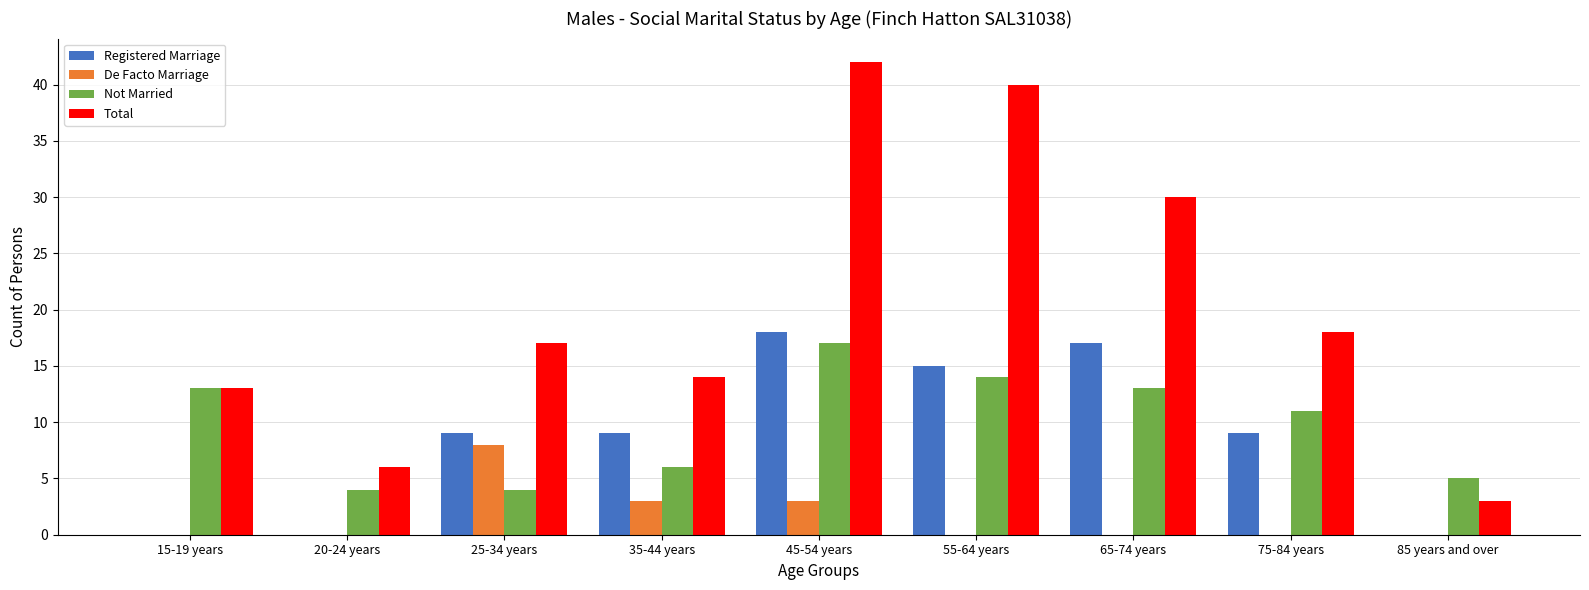

Where is Total nearest to the value 22?

75-84 years